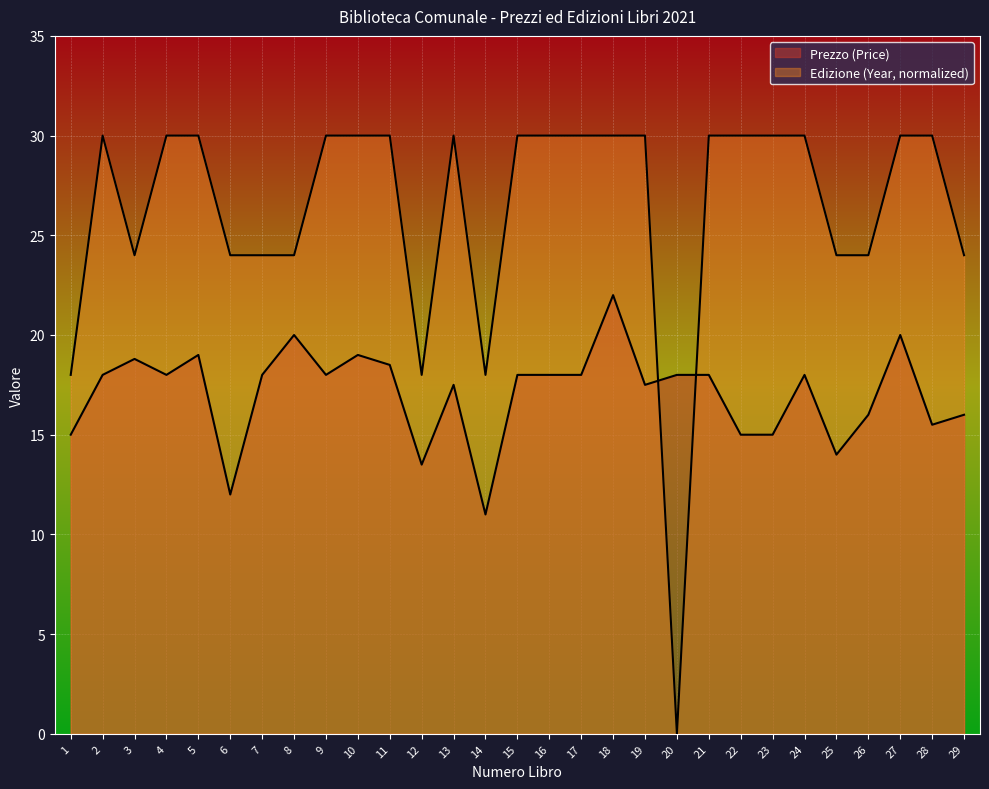

What is the difference between the highest and lowest values at 4?

12.0